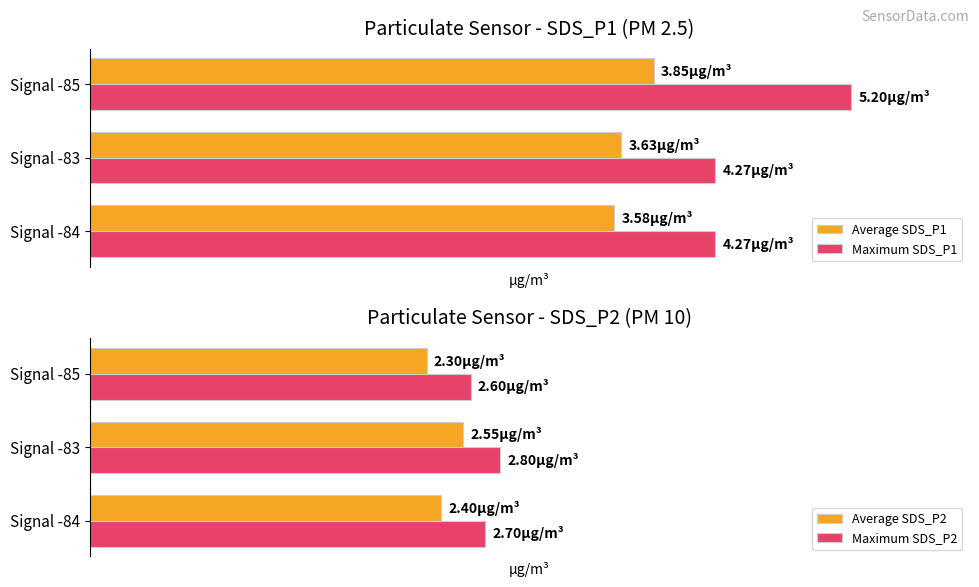

The value of Average SDS_P2 at Signal -85 is 3.6. True or false?

False